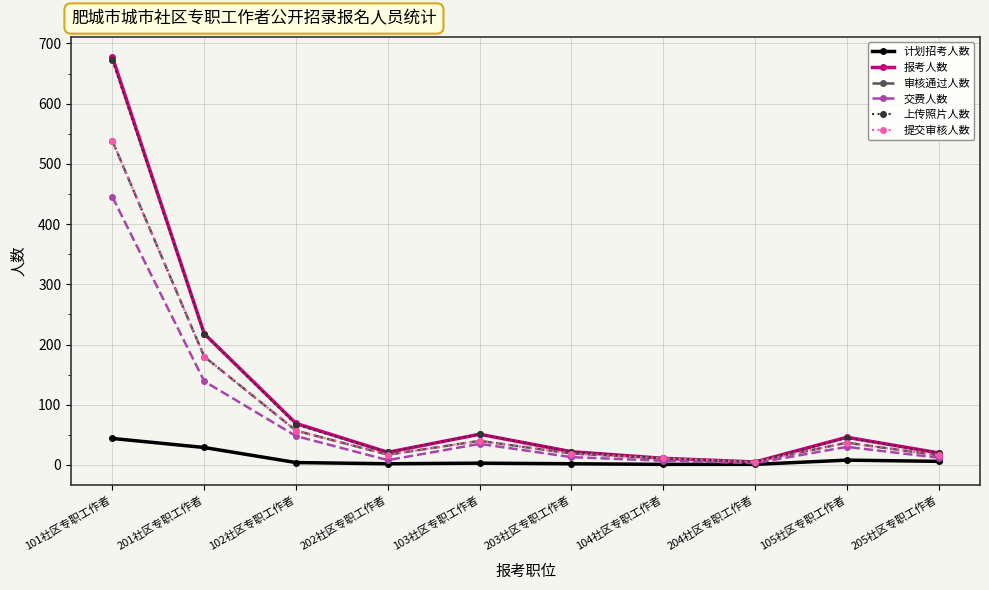

True or false: 计划招考人数 and 报考人数 intersect in this chart.

False